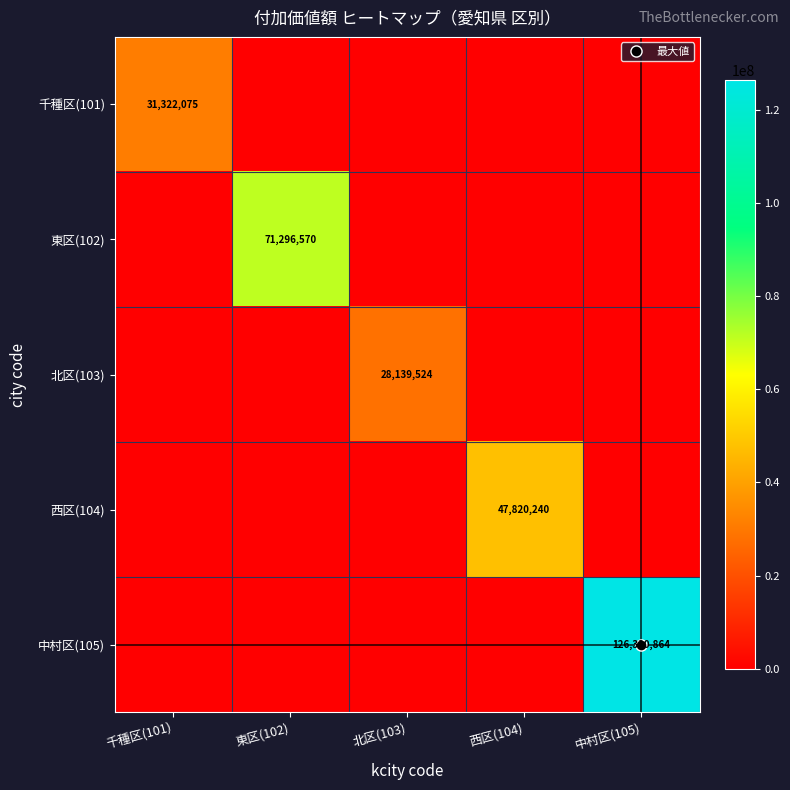

What is the average value of the 千種区(101) series?

6264415